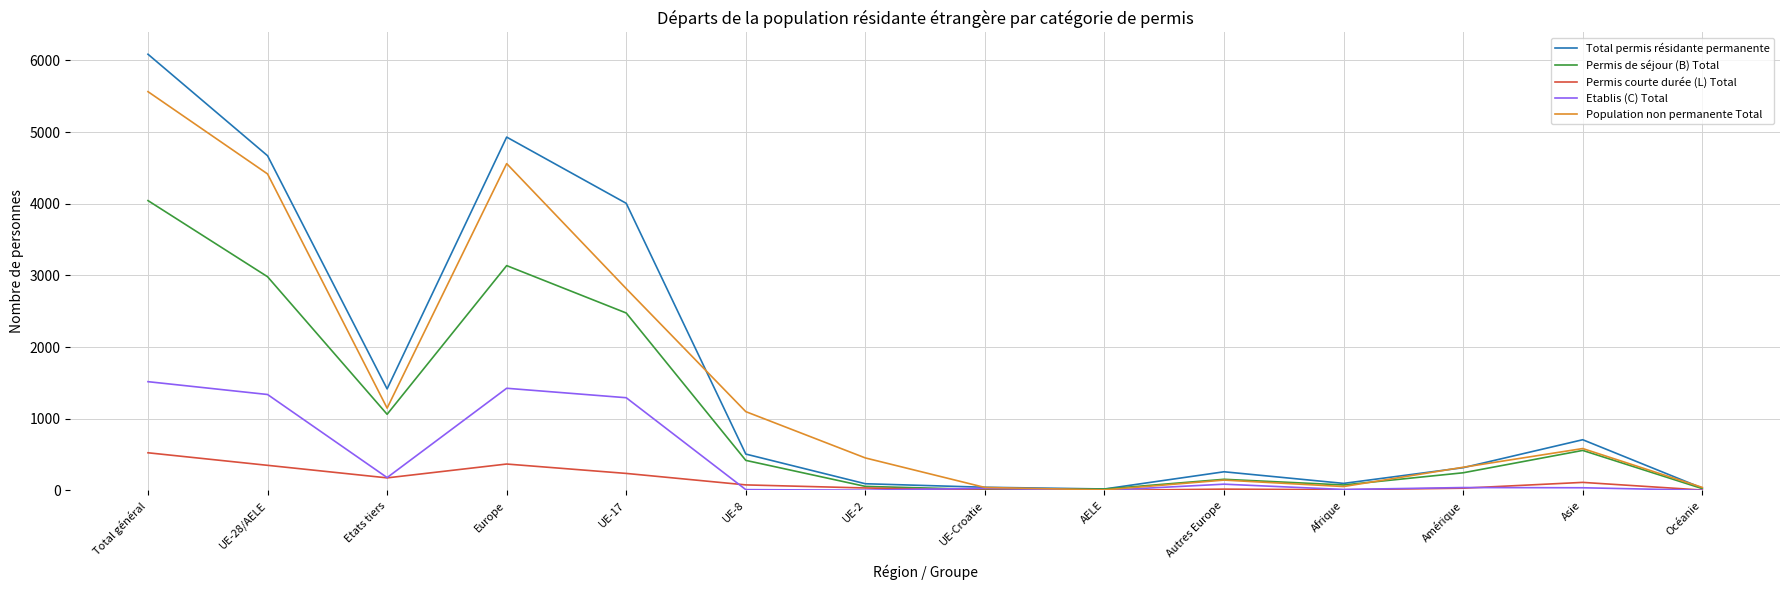

Is the value of Total permis résidante permanente at Asie greater than the value of Population non permanente Total at Afrique?

Yes